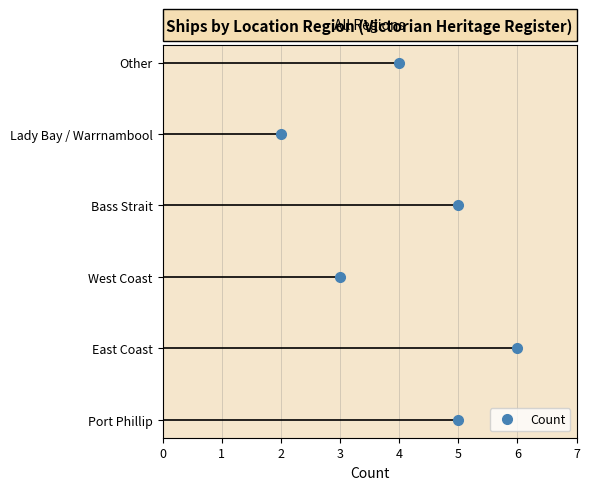

The value at West Coast is 5. True or false?

False